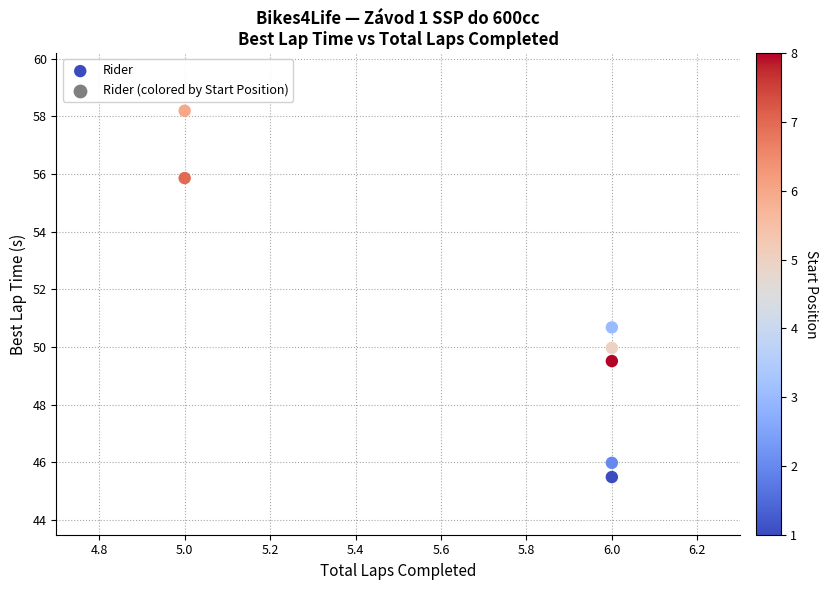

What Y value in the scatter plot is closest to 51?

50.7